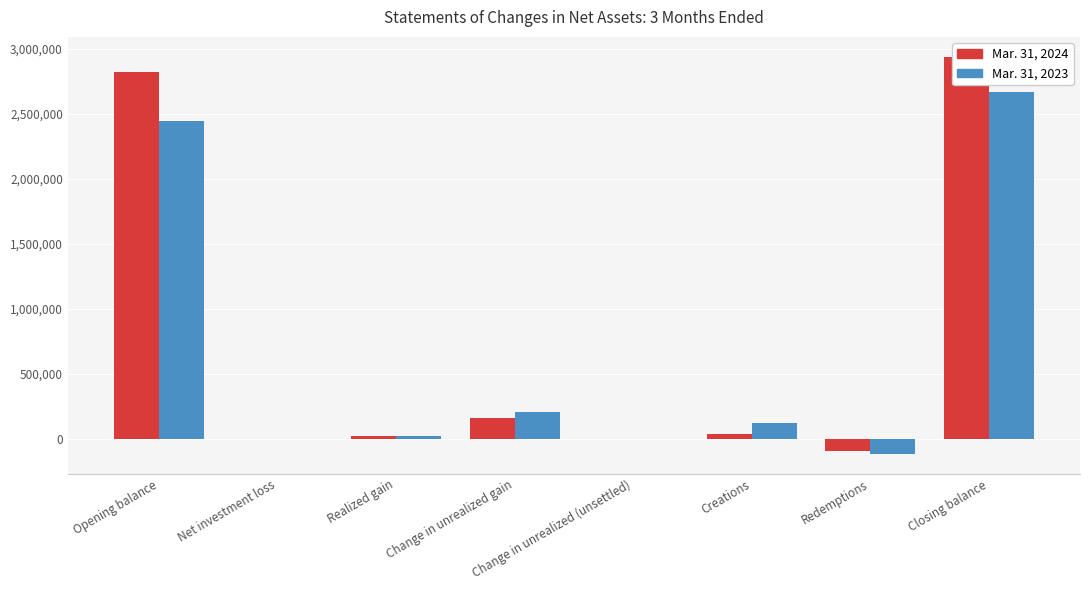

What is the difference between the highest and lowest values at Realized gain?

1300